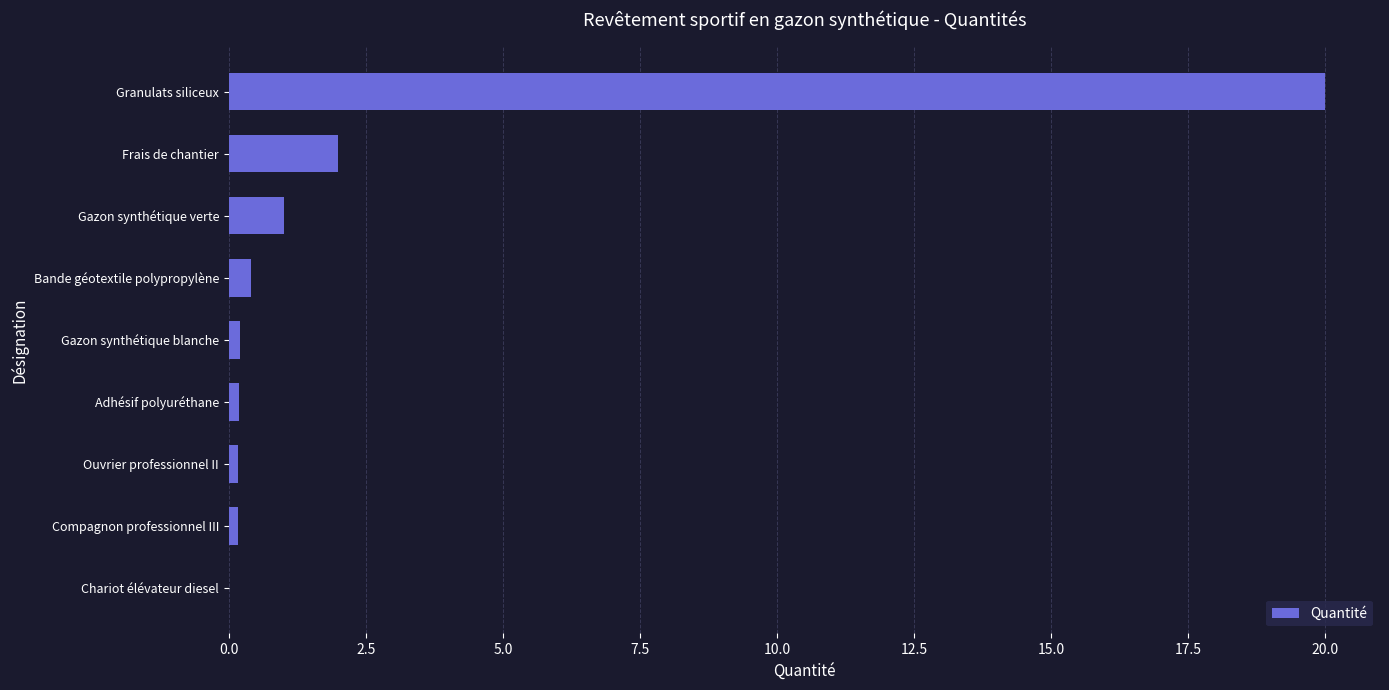

The value at Granulats siliceux is 4.4. True or false?

False